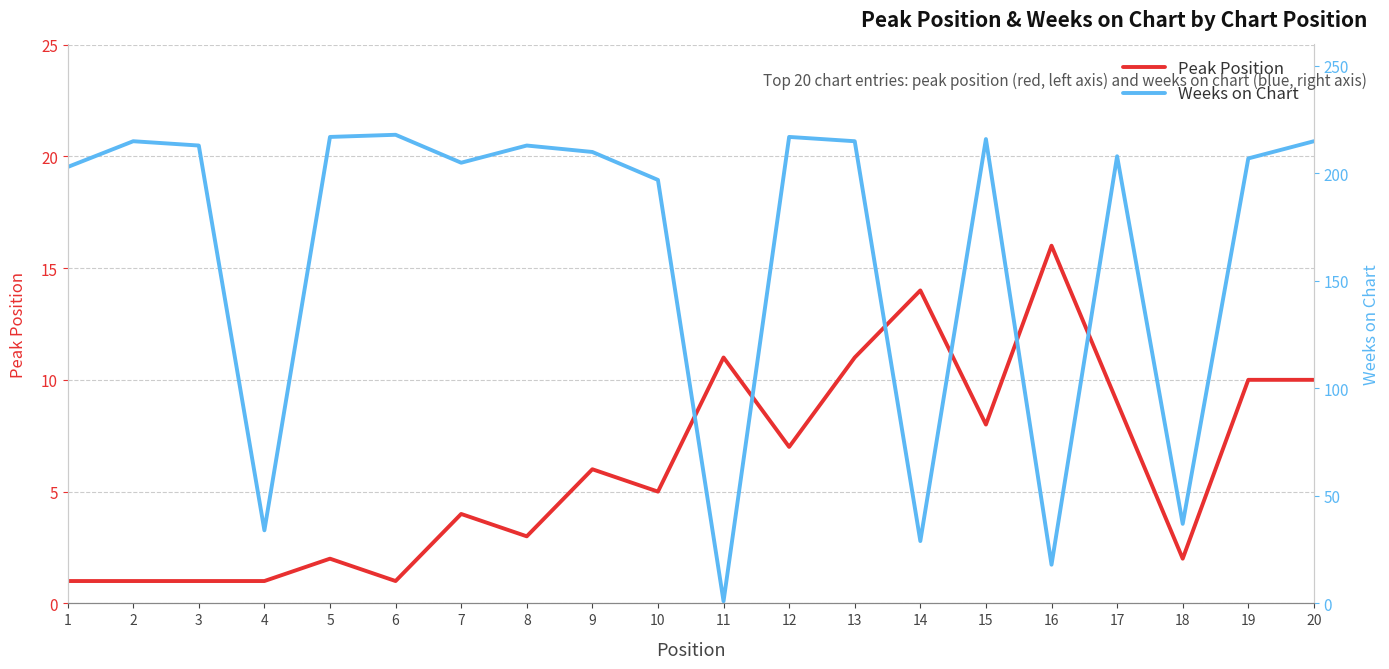

What is the value of the Peak Position point at the 5th from the left?

2